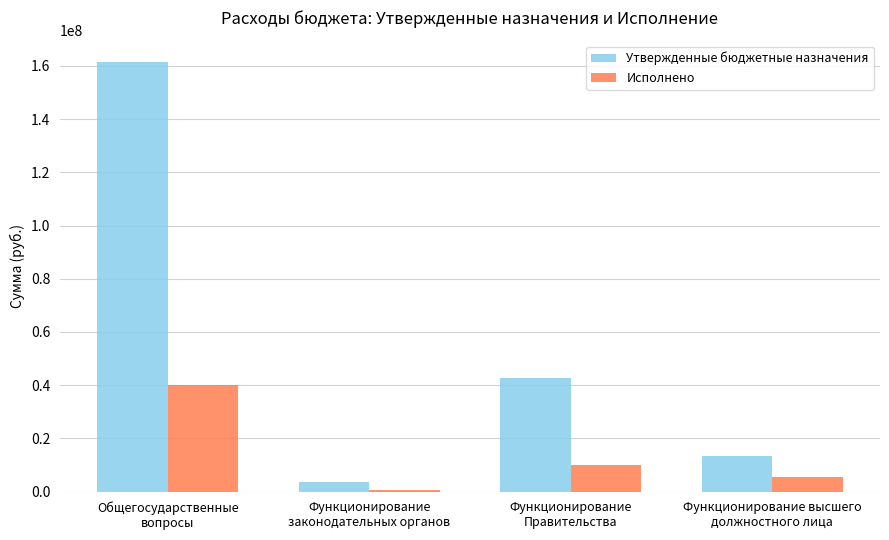

What is the average value of the Исполнено series?

14113125.1